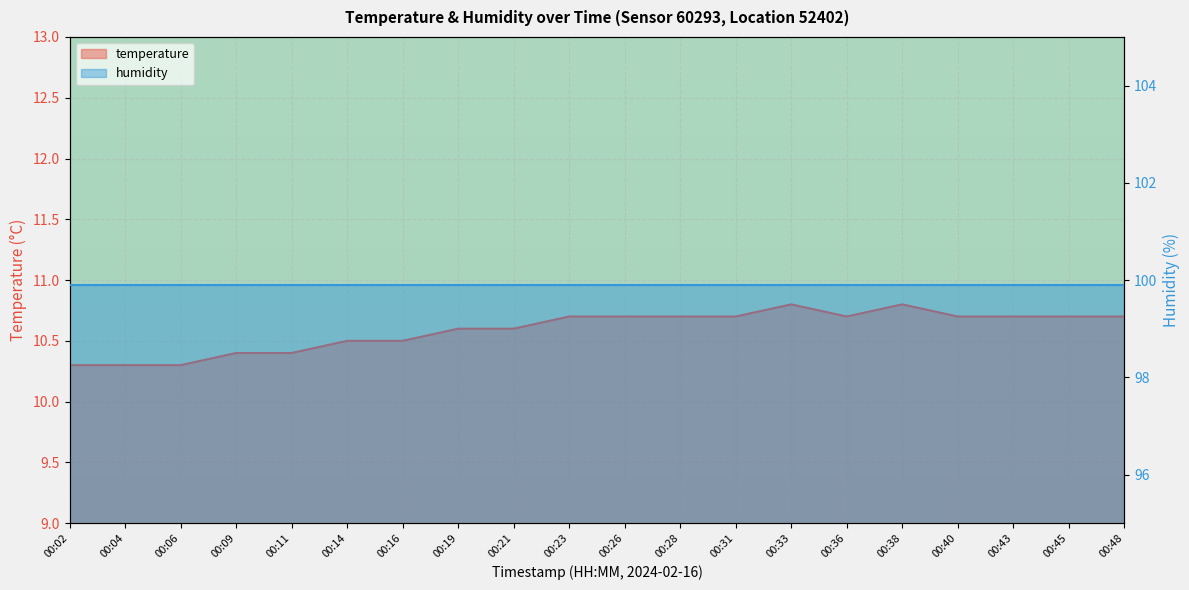

What is the sum of the values at 00:21 and 00:38?

21.4